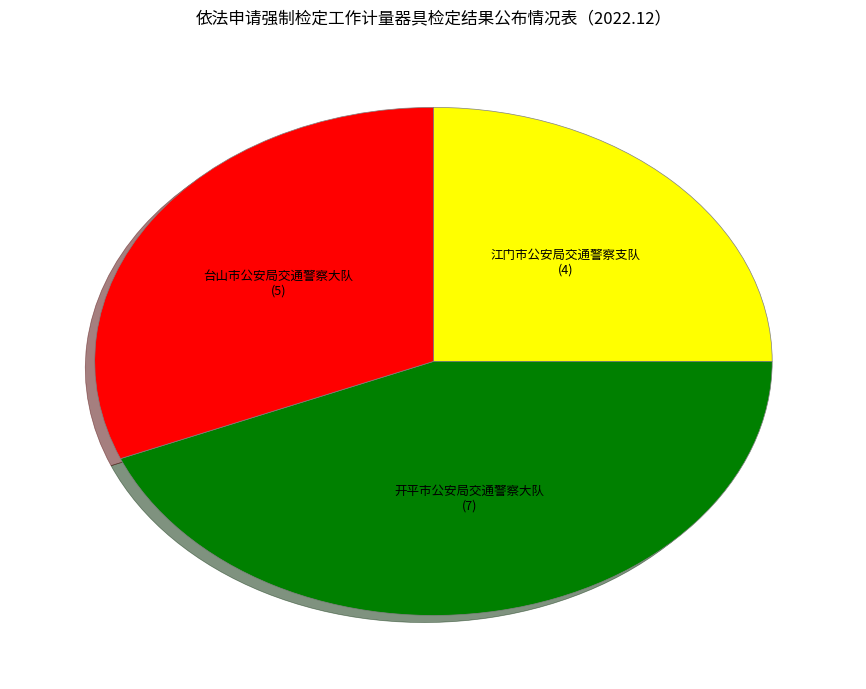

Is there any slice that represents more than half of the pie?

No